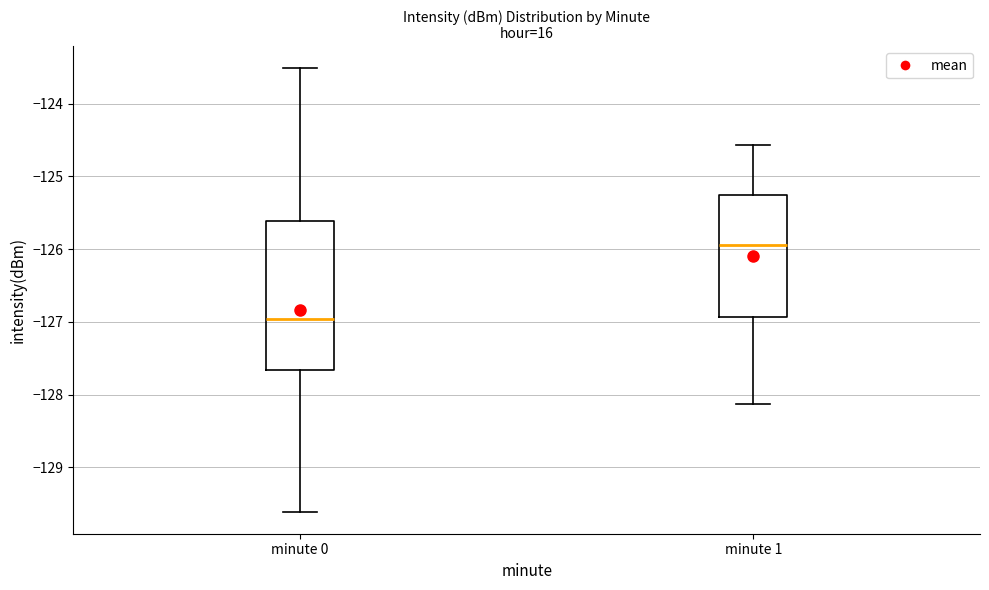

Reading left to right, read every box against the y-axis: the position of its median line, the range the box covers, and the ends of its whiskers. The values are not printed on the chart, so give them approximately, as read against the axis.

minute 0: median -127.0, box -127.7 to -125.6, whiskers -129.6 to -123.5
minute 1: median -125.9, box -126.9 to -125.3, whiskers -128.1 to -124.6